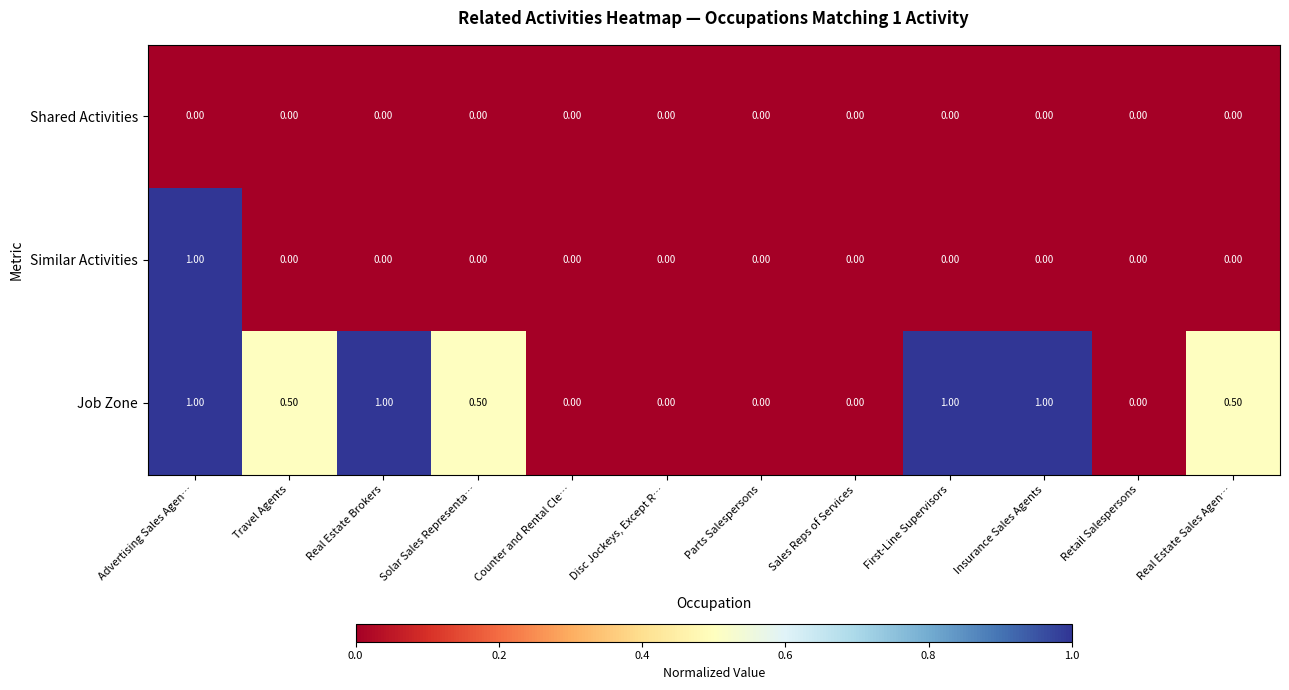

What is the sum of all Similar Activities values?

1.0